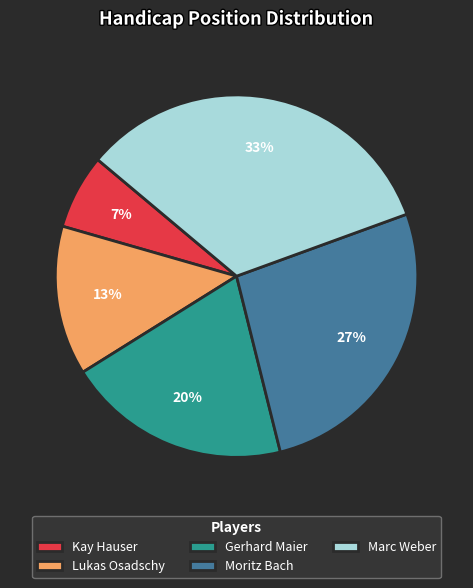

Approximately how many times larger is the value at Kay Hauser compared to Lukas Osadschy?

0.5